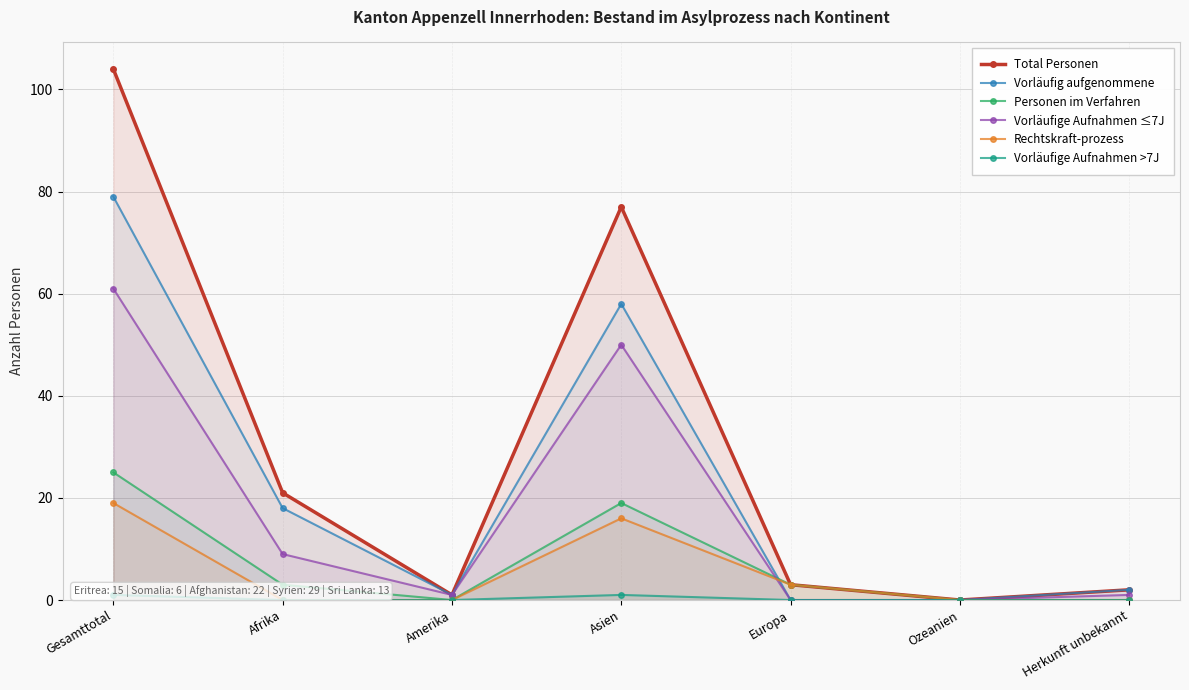

Where is Vorläufige Aufnahmen ≤7J nearest to the value 30?

Asien